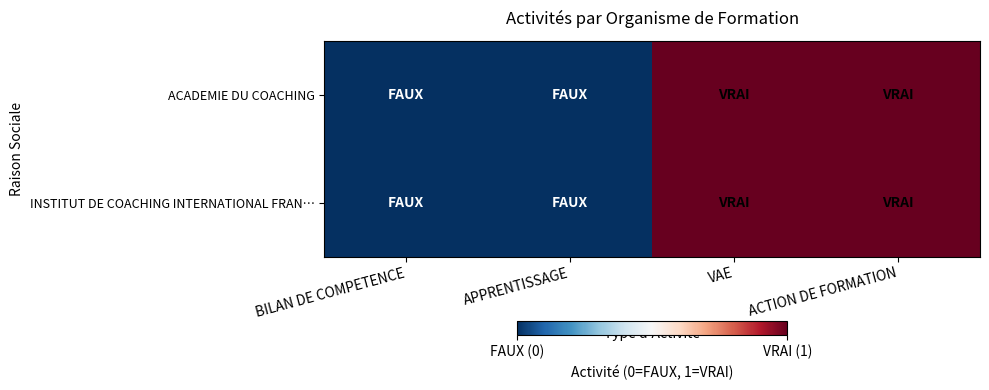

Which series has the largest range (max minus min)?

ACADEMIE DU COACHING